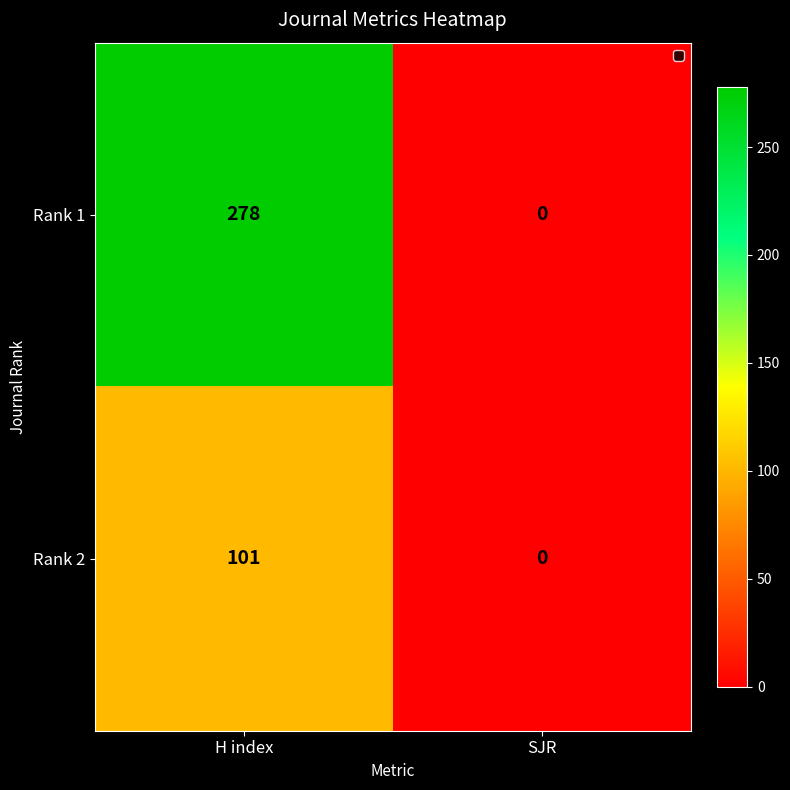

What is the difference between the maximum and minimum values in the Rank 2 series?

101